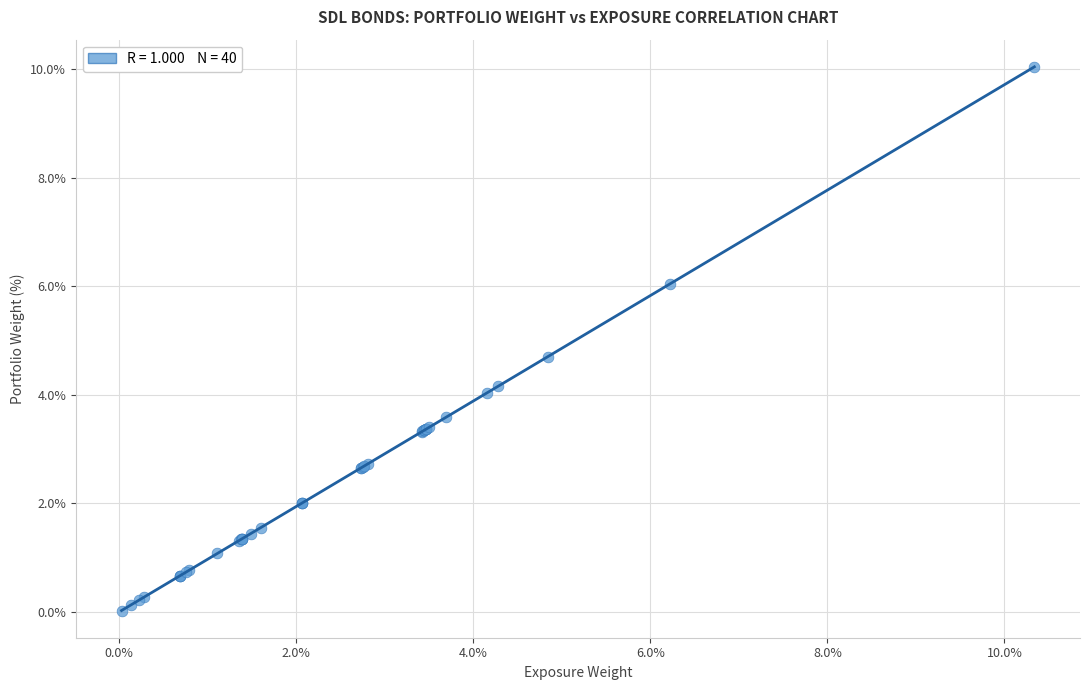

What Y value in the scatter plot is closest to 5?

4.7